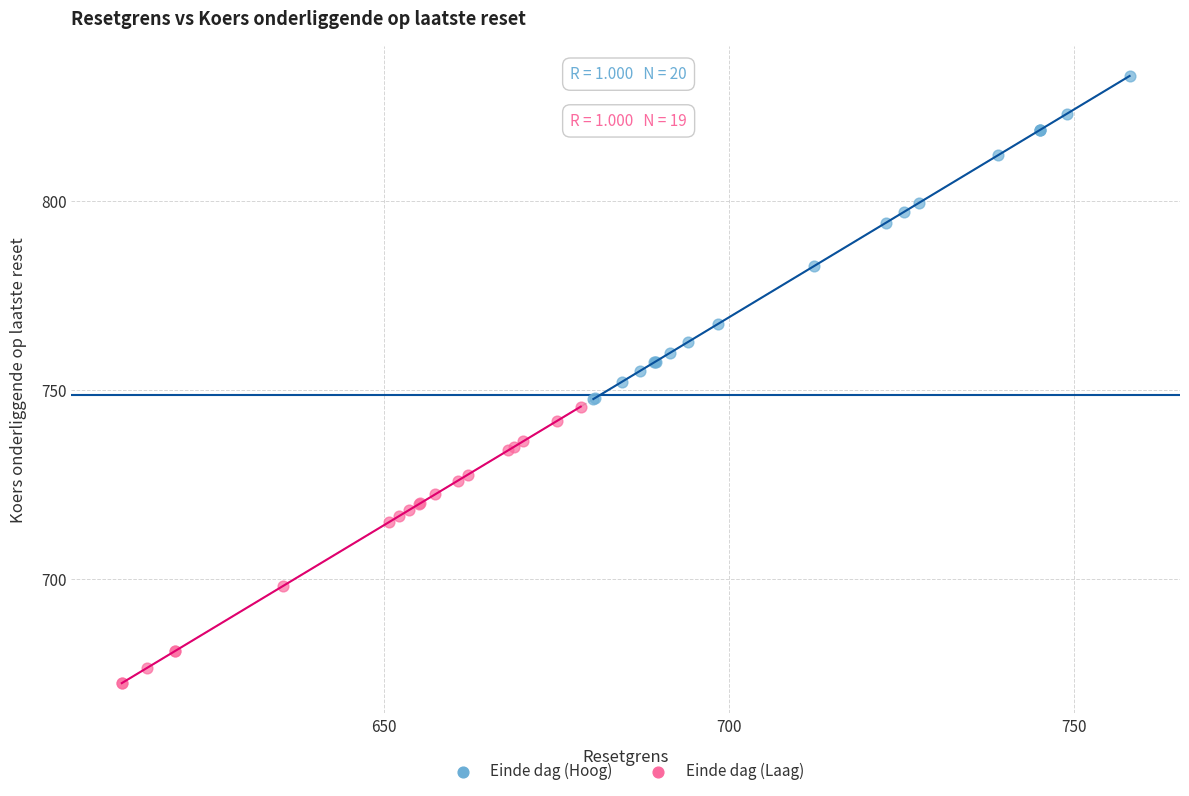

Which series has the largest Y range (max minus min)?

Einde dag (Hoog)